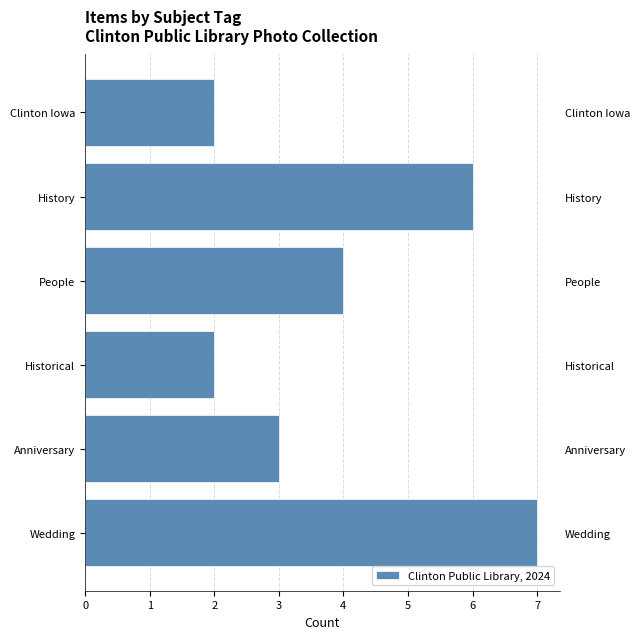

Reading left to right, what are all the values shown in this chart?

7	3	2	4	6	2